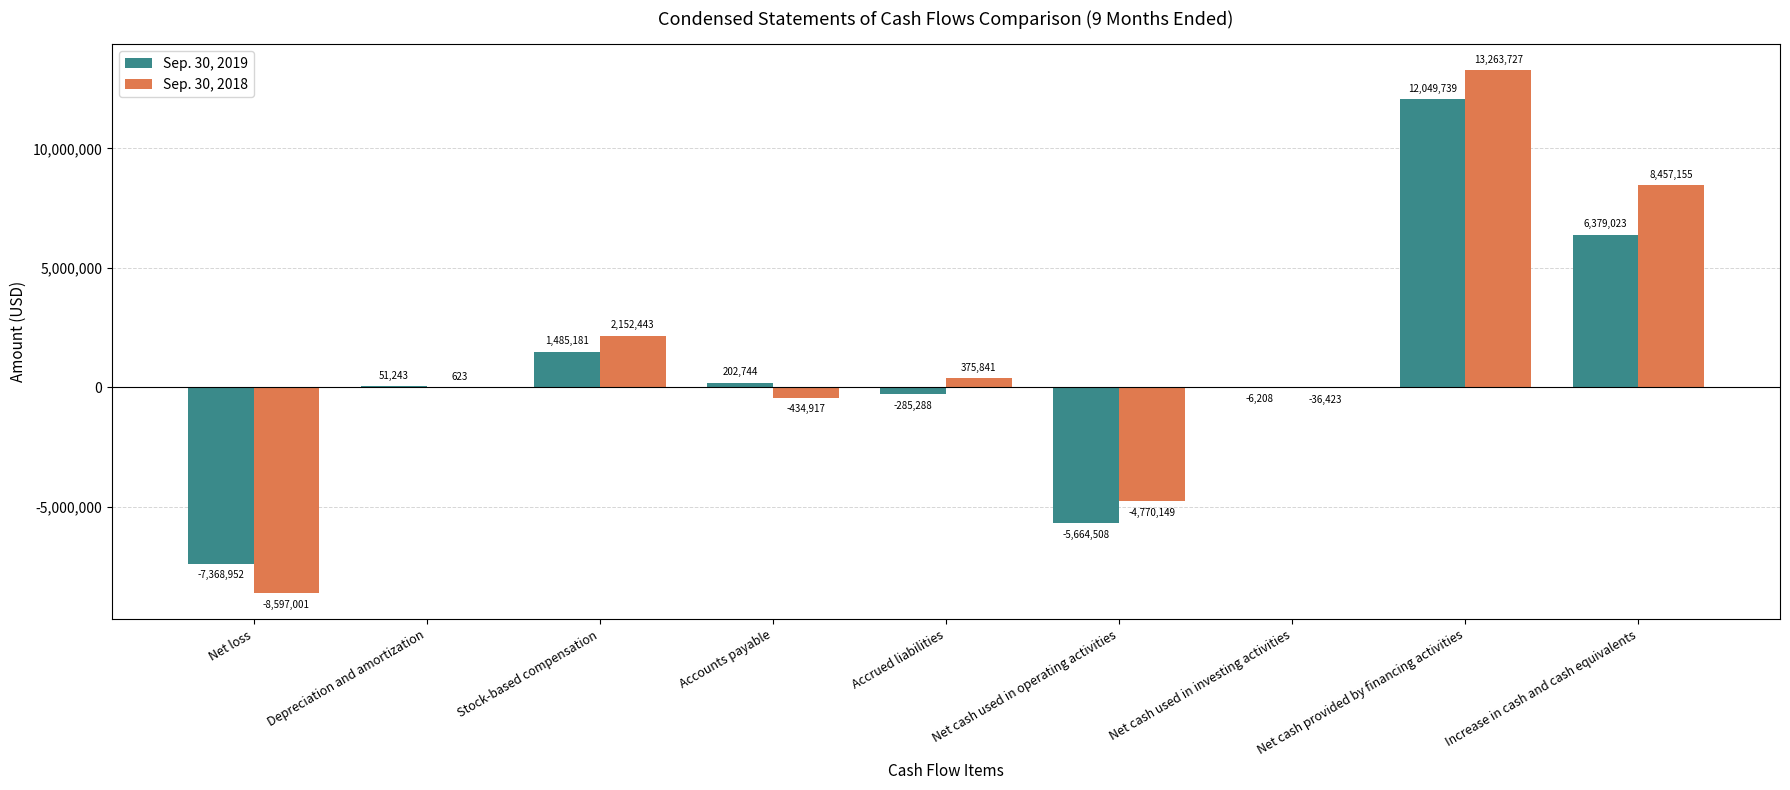

What is the sum of all Sep. 30, 2018 values?

10411299